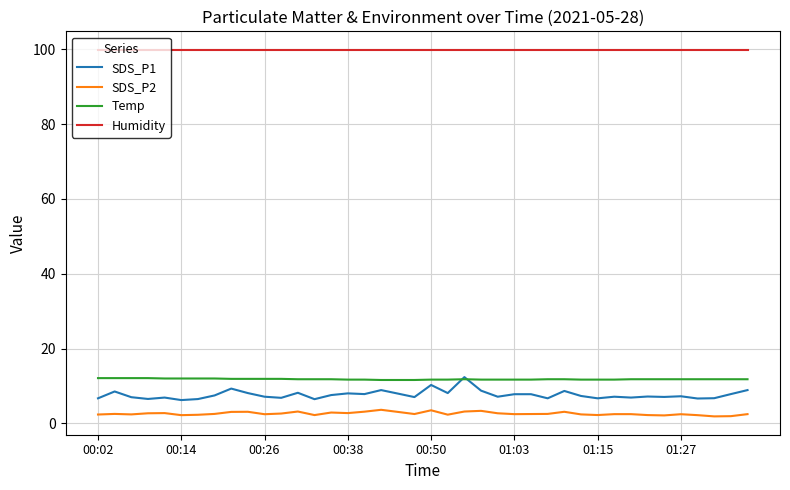

What is the highest value of the Temp series?

12.1